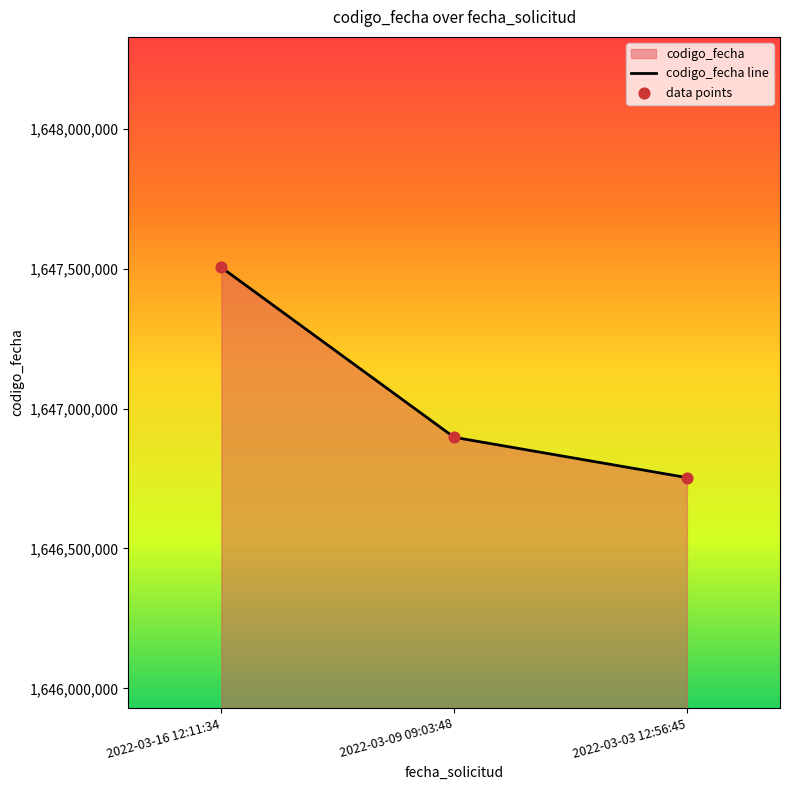

What is the total value across all series at 2022-03-16 12:11:34?

3295007956